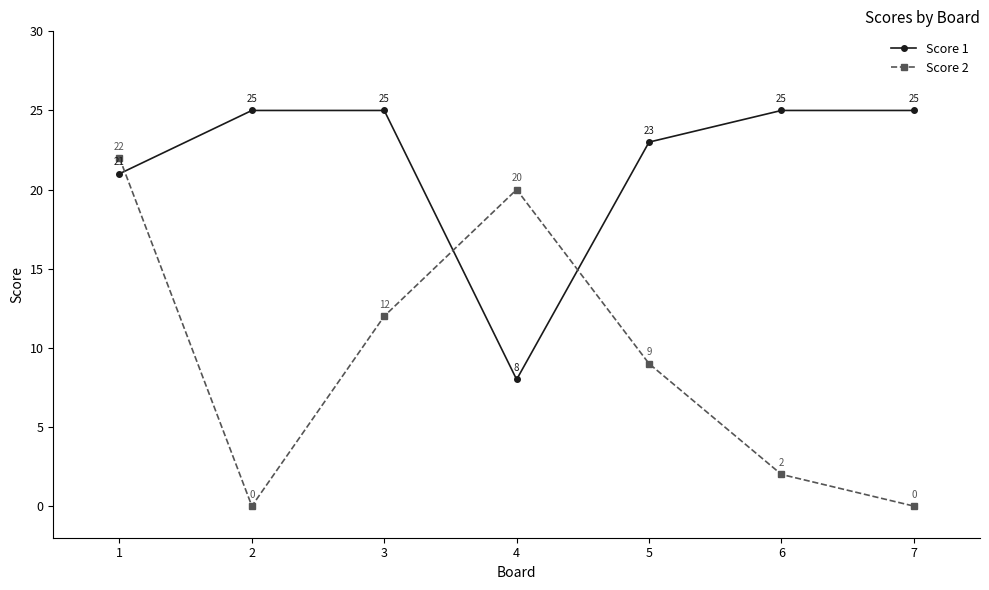

What is the difference between the highest and lowest values at 2?

25